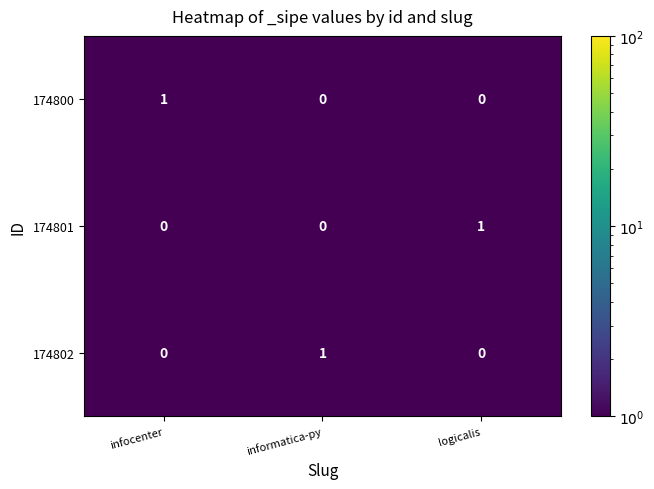

Count the 174802 values in the range 0 to 1.

3